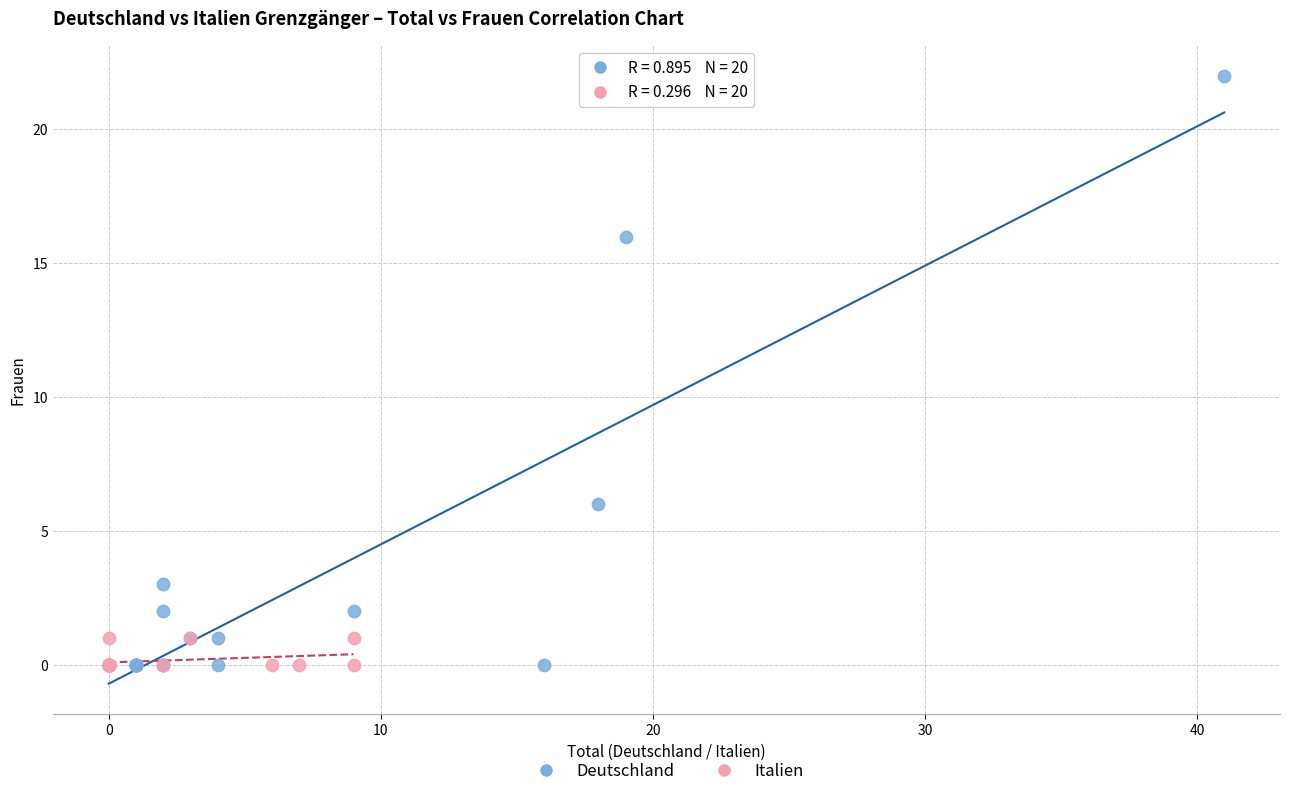

Which series reaches the maximum Y coordinate?

Deutschland